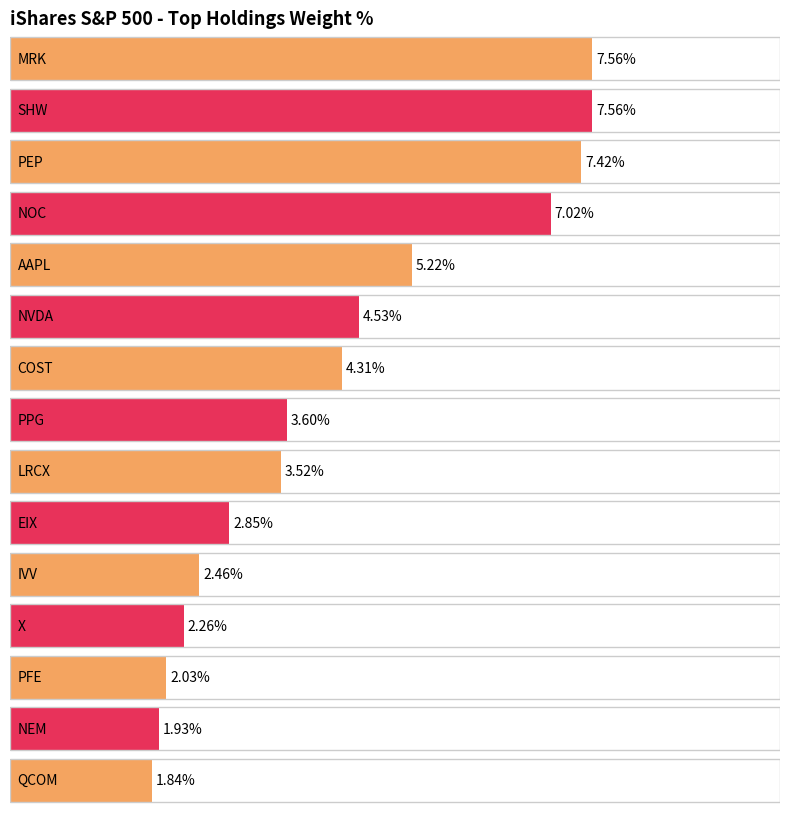

What is the change in value from PPG to QCOM?

-1.8